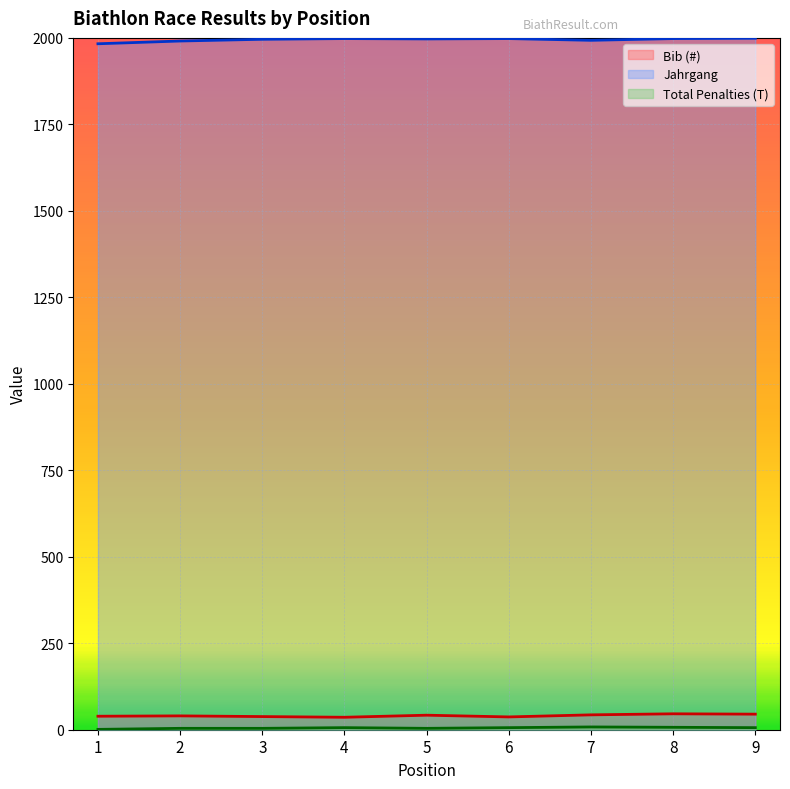

What is the spread (max minus min) of values at 6?

1992